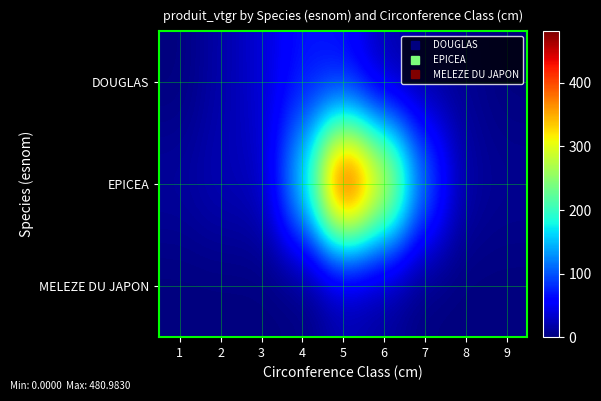

Reading left to right, list all the values displayed in this chart.

DOUGLAS: 1=0.1	2=17.8	3=36.4	4=68.2	5=61.3	6=19.8	7=13.0	8=8.0	9=0.0
EPICEA: 1=13.6	2=23.8	3=25.3	4=166.9	5=481.0	6=320.4	7=111.6	8=14.4	9=9.0
MELEZE DU JAPON: 1=0.0	2=0.0	3=0.0	4=0.0	5=17.8	6=11.1	7=0.0	8=0.0	9=0.0